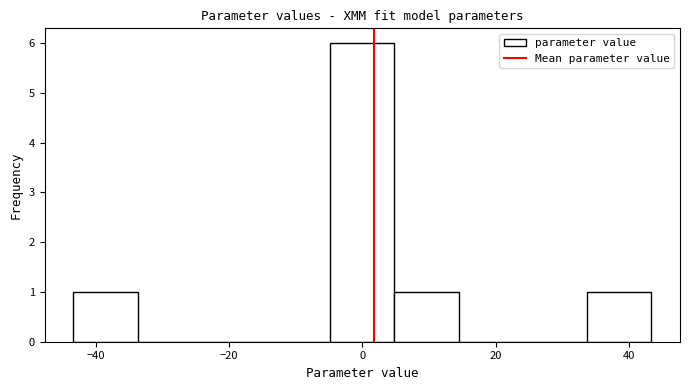

Which range on the x-axis has the tallest bar?

-4 to 4